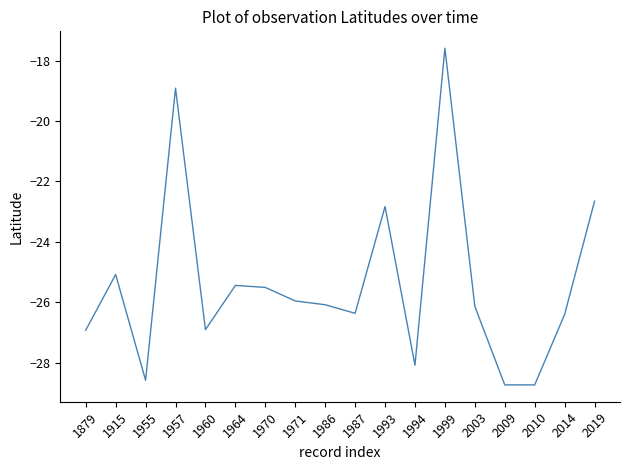

Which category has the highest value across all series?

1999